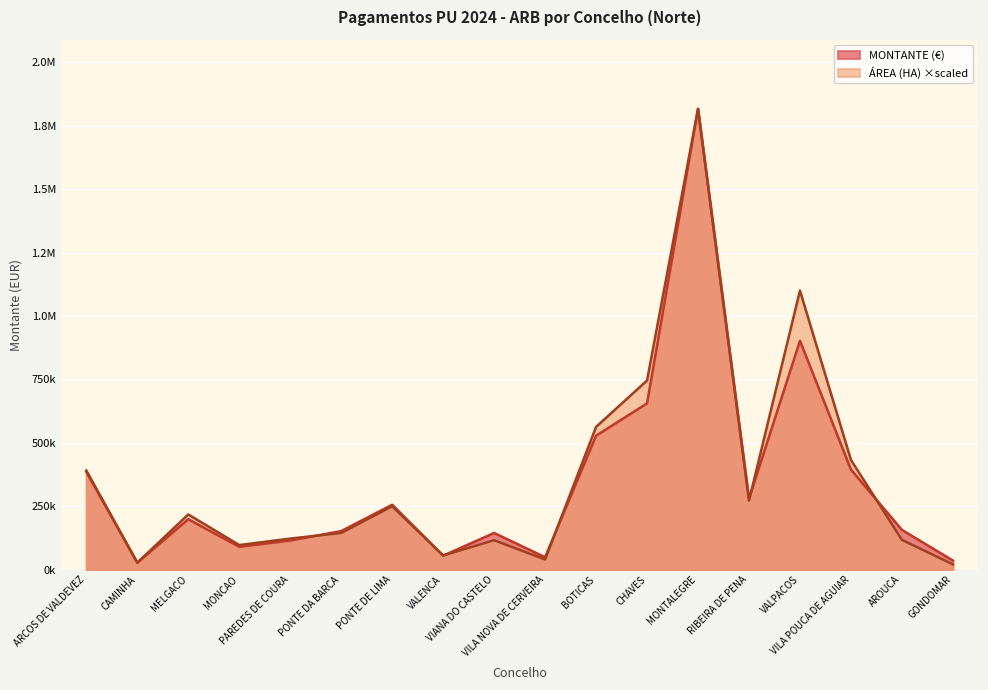

True or false: MONTANTE (EUR) and AREA (HA) cross at least once.

True